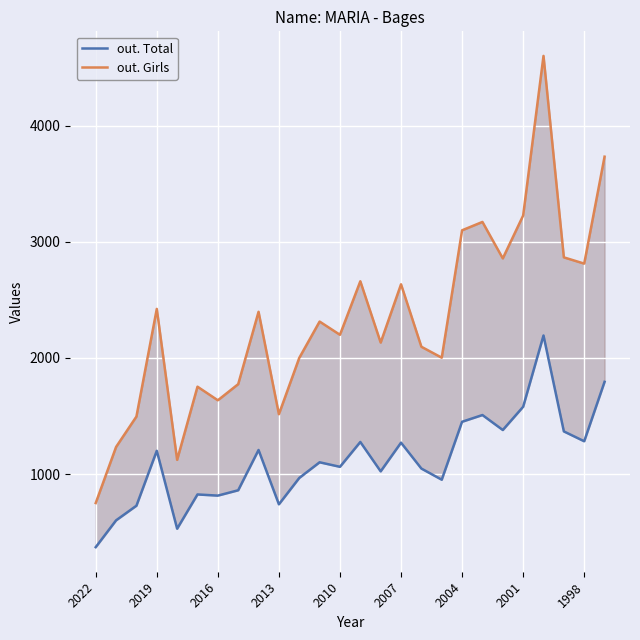

How many data points in out. Girls are above 2313?

12